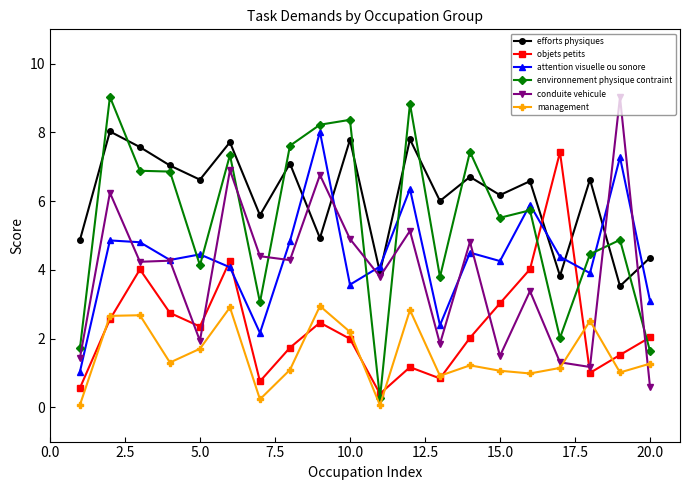

How many interior local peaks does the efforts physiques series have?

8